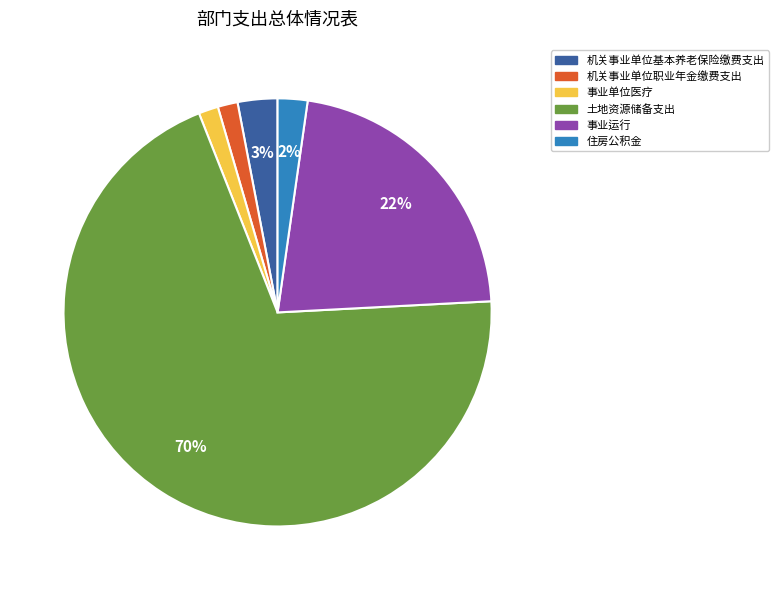

Is it true that 土地资源储备支出 is 70% of the pie?

True